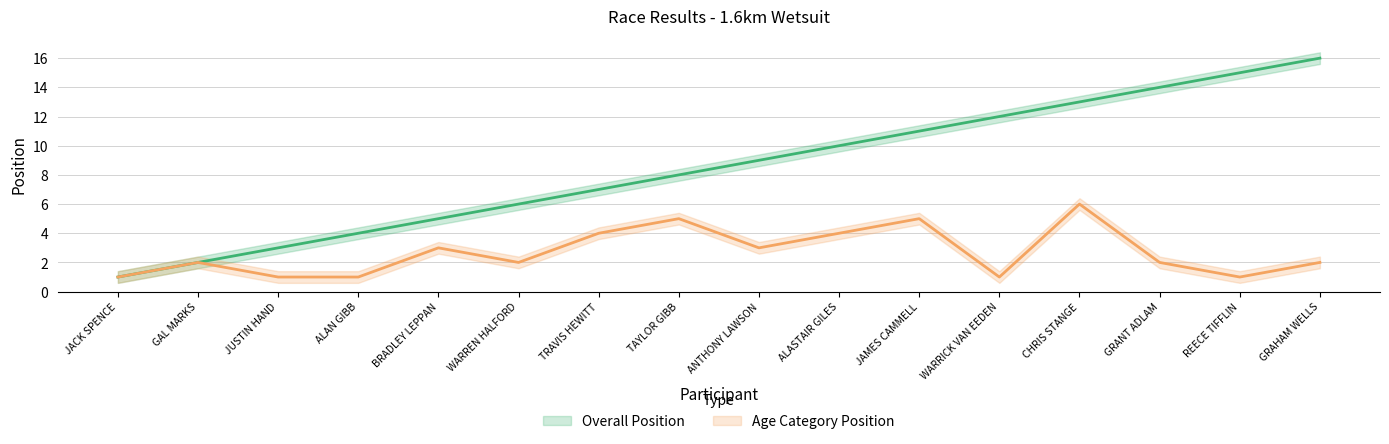

What are all the series names shown in the legend?

Overall Position, Age Category Position